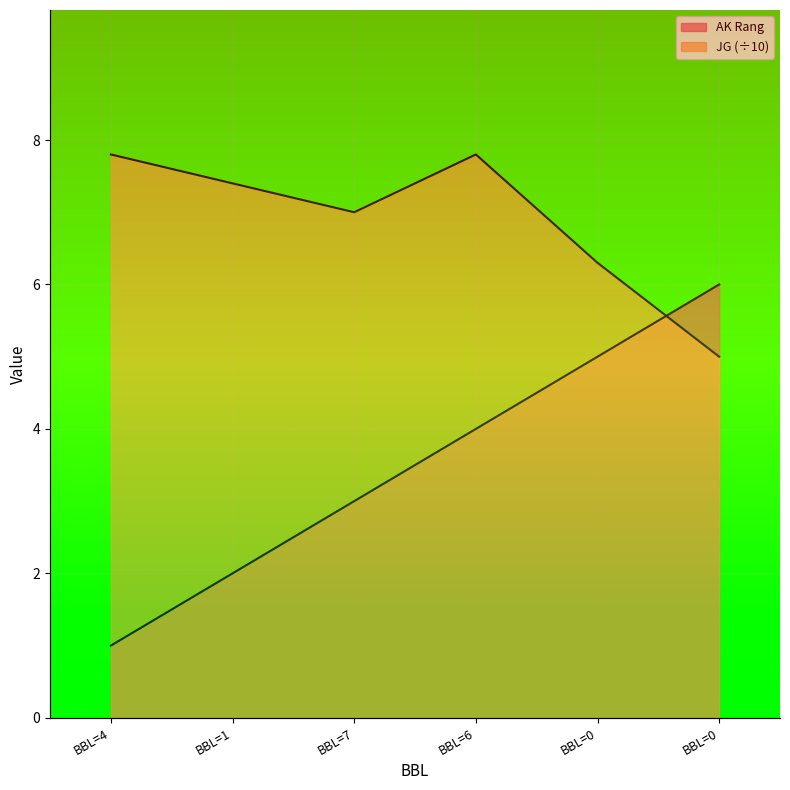

What are all the series names shown in the legend?

AK Rang, JG